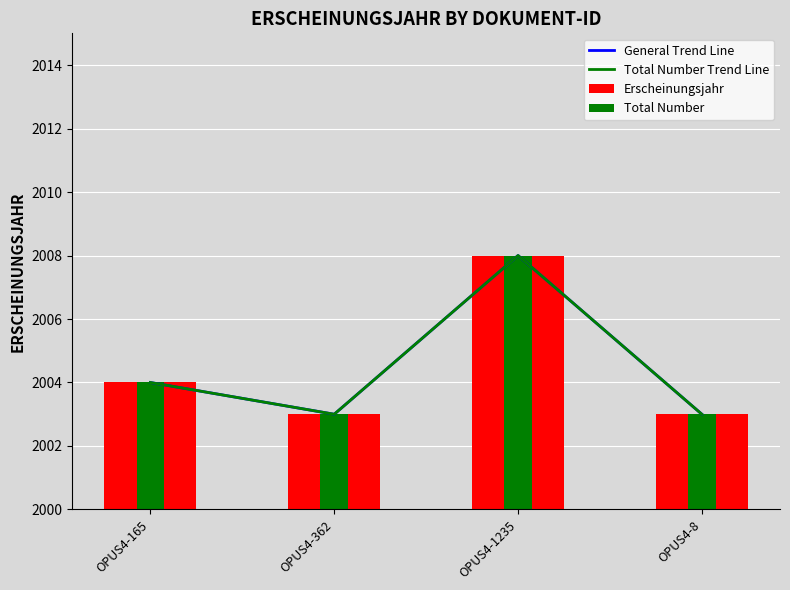

What is the approximate value of Erscheinungsjahr at OPUS4-1235?

2008